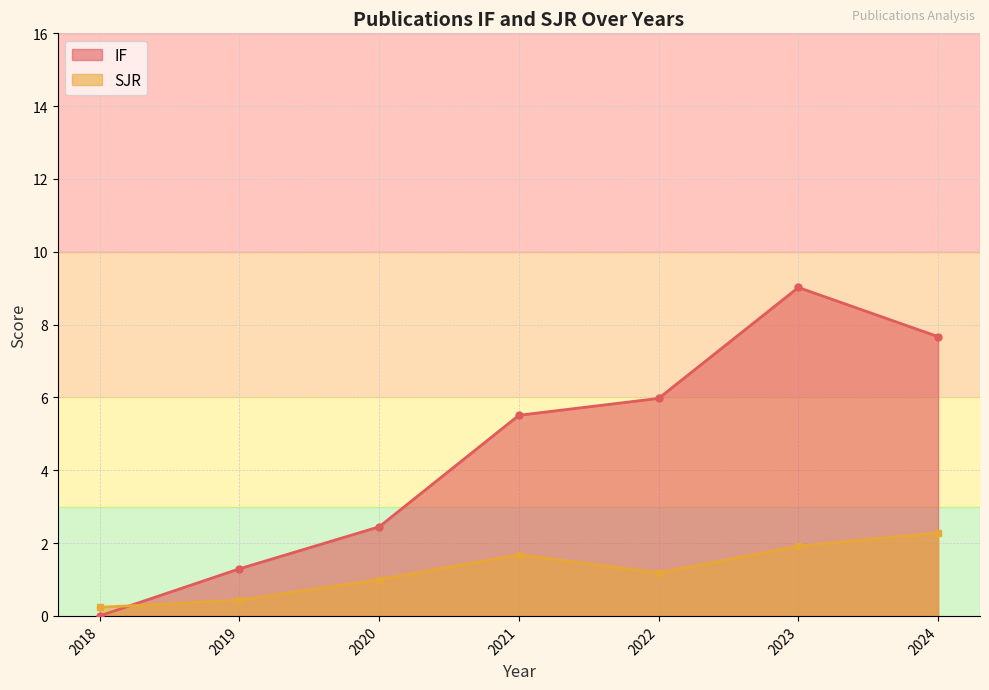

How many series are shown in this chart?

2